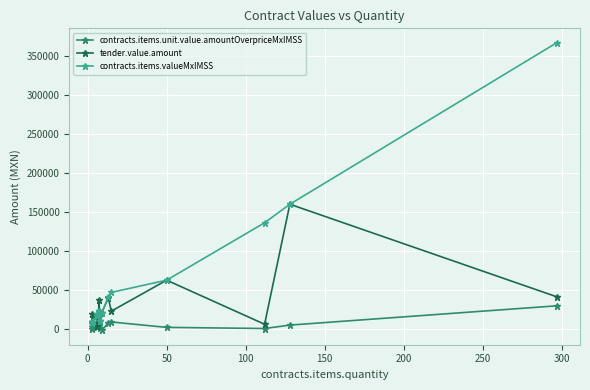

What is the value of the contracts.items.valueMxIMSS point at the 12th from the left?

62477.6